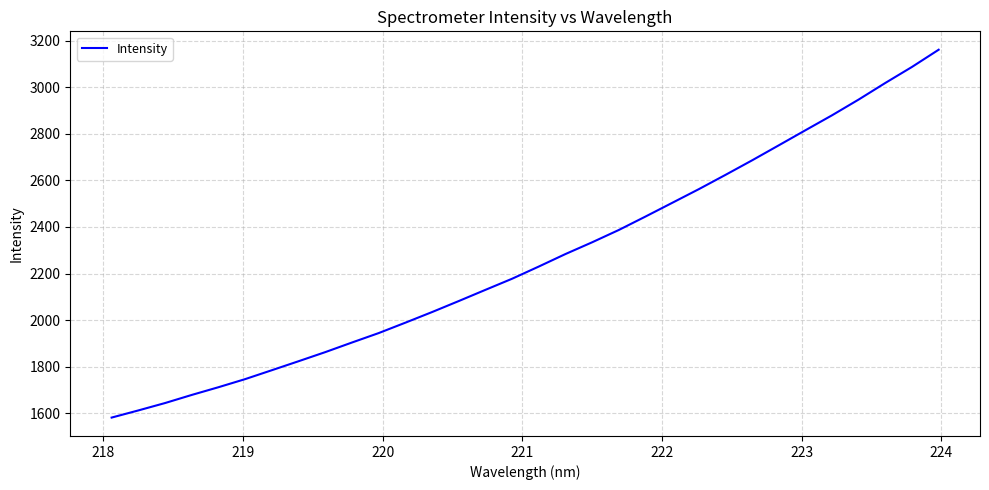

What is the smallest value displayed?

1580.8